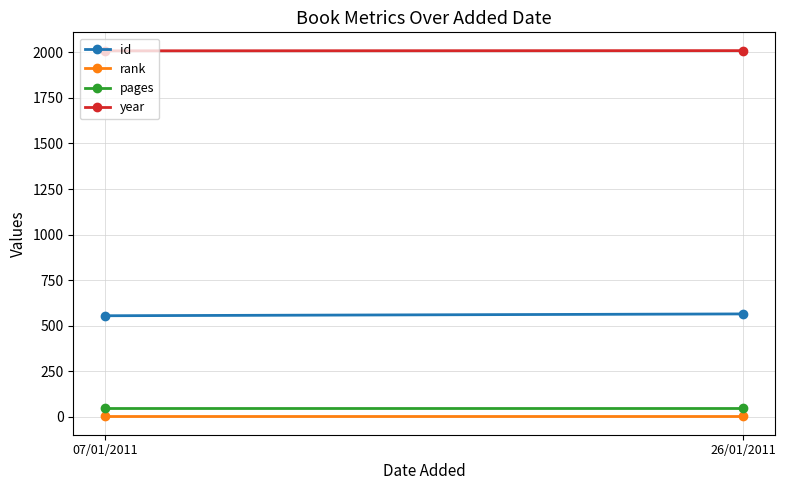

What is the lowest value of the year series?

2009